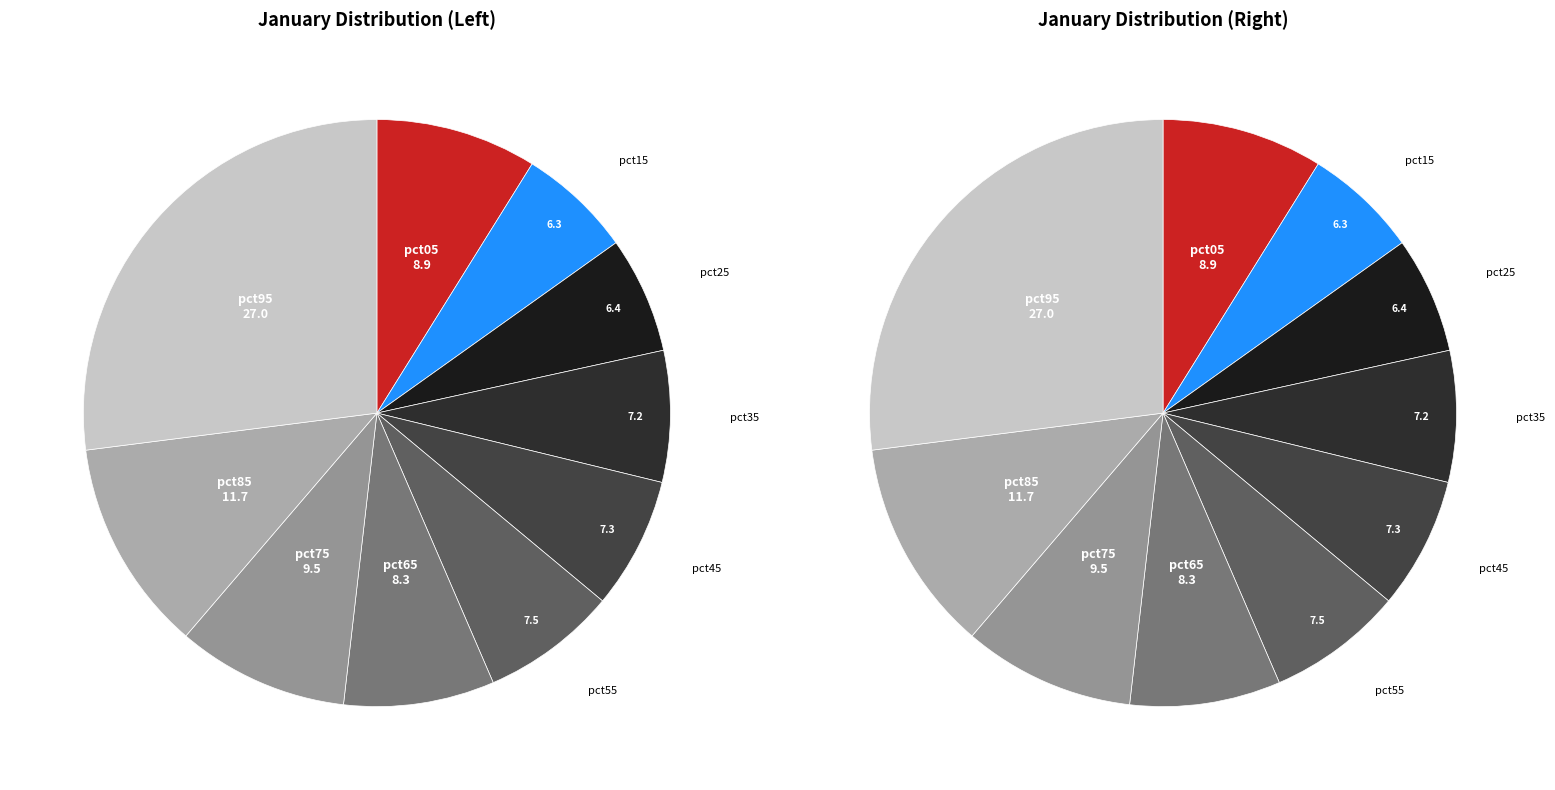

To the nearest percent, what is the difference between the pct35 and pct05 slice percentages?

2%